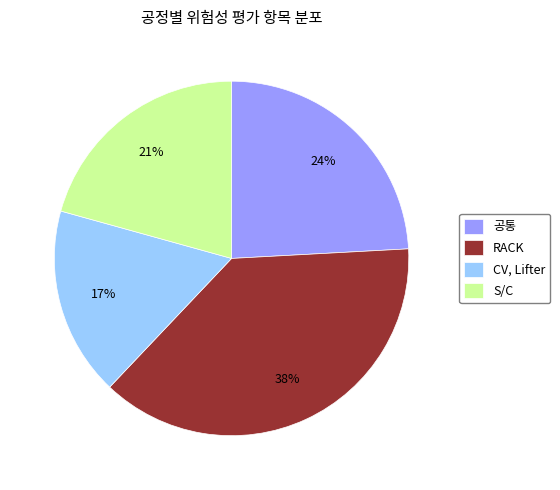

True or false: 공통 accounts for 16% of the total.

False